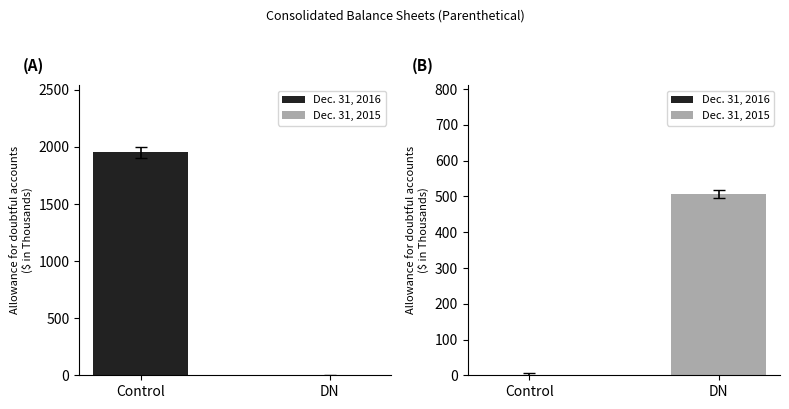

Does the chart contain stacked bars?

No